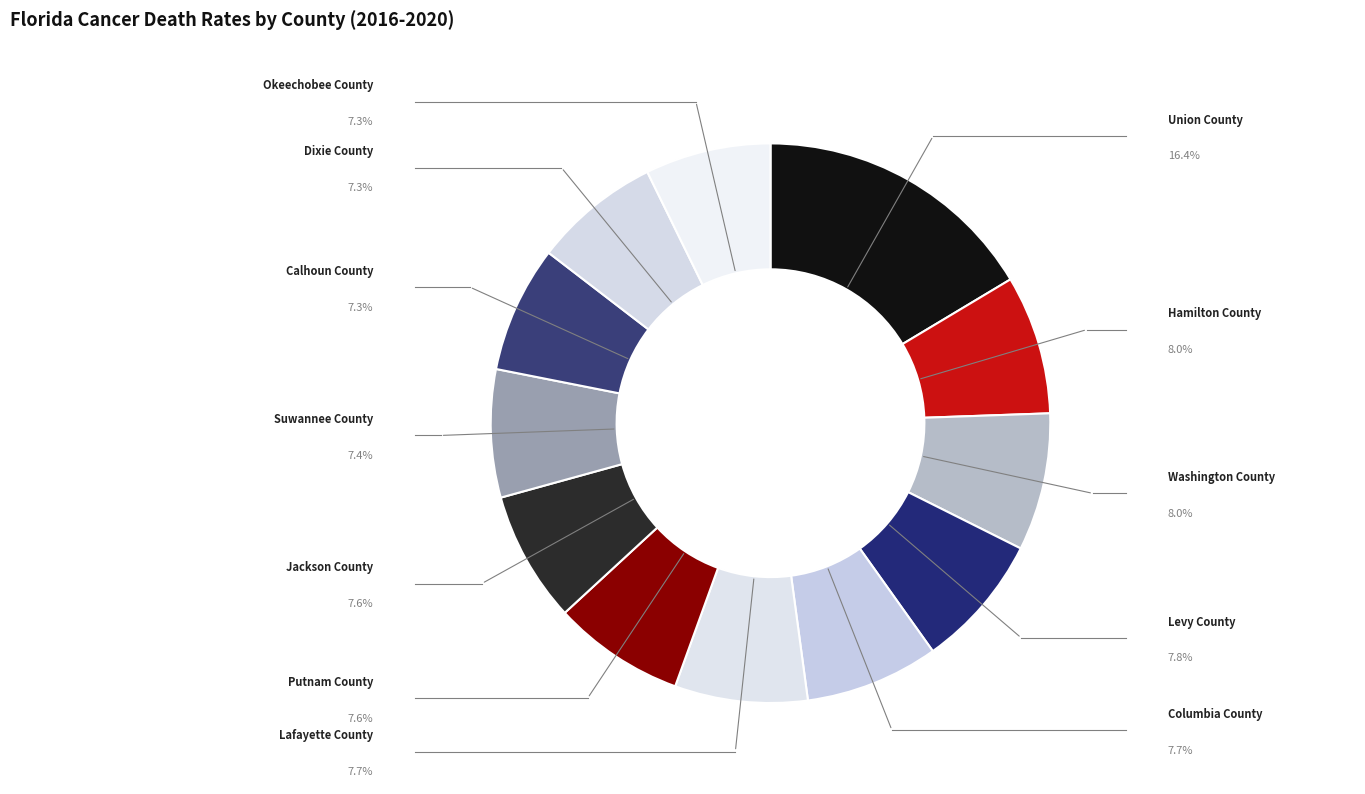

To the nearest percent, what is the difference between the largest and smallest slice percentages?

9%